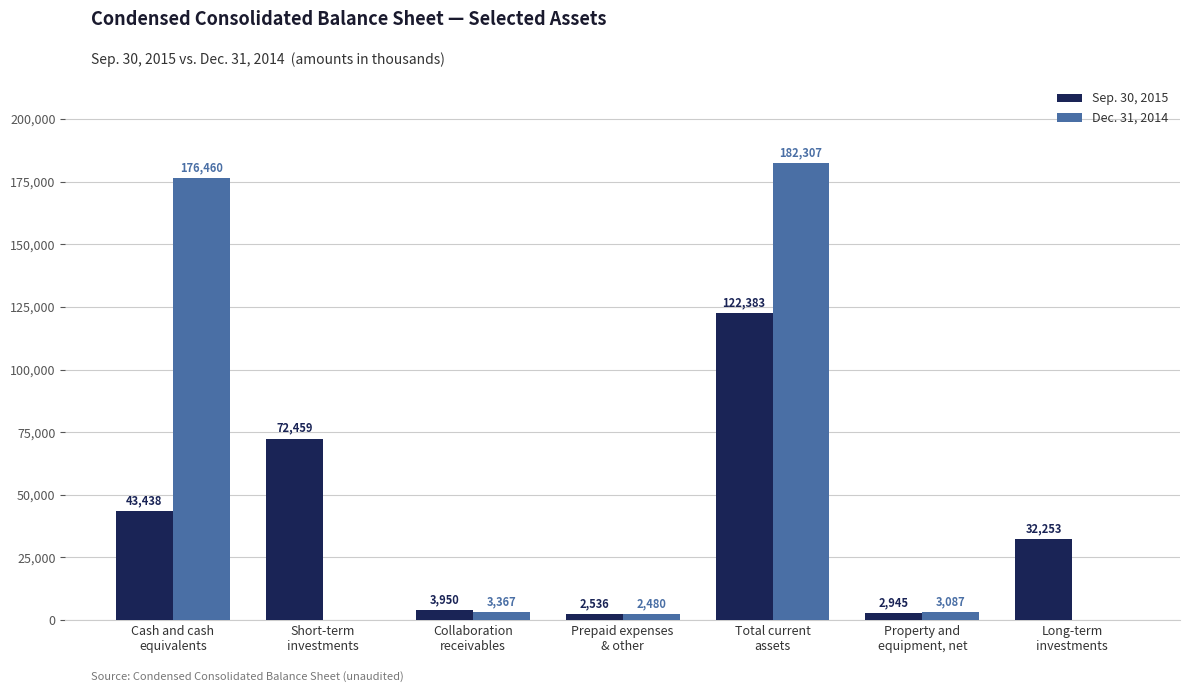

What value does the Sep. 30, 2015 series have at Prepaid expenses
& other?

2536